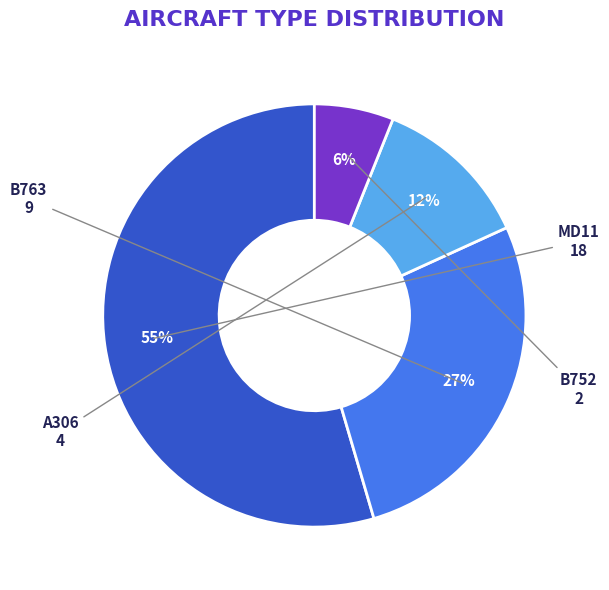

How many slices are in this pie chart?

4